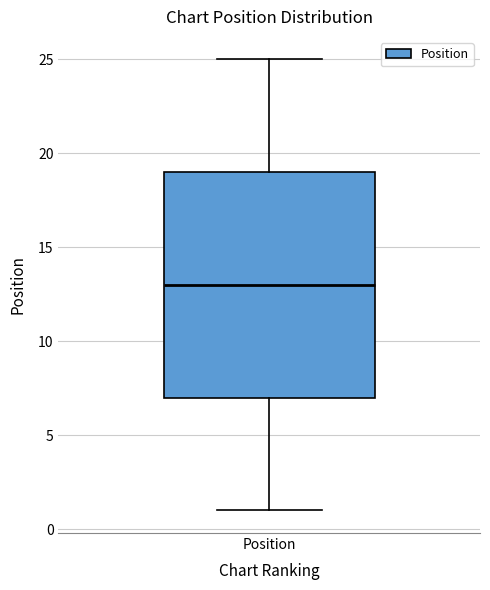

Where is the upper edge of the box for Position on the y-axis? The values are not printed on the chart, so give them approximately, as read against the axis.

19